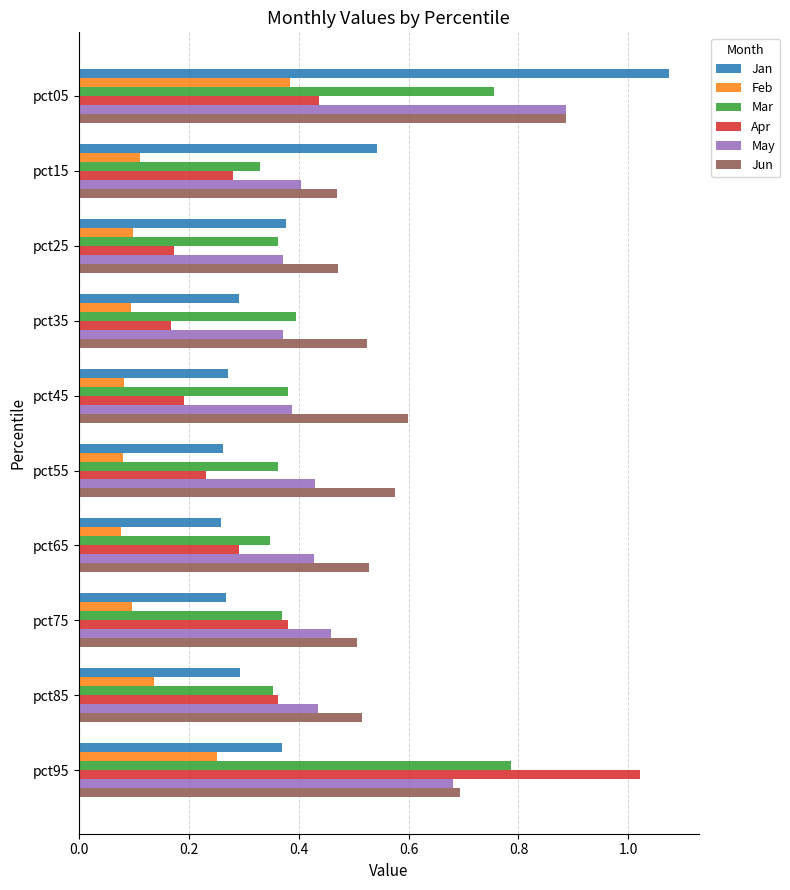

What is the sum of all Jun values?

5.8